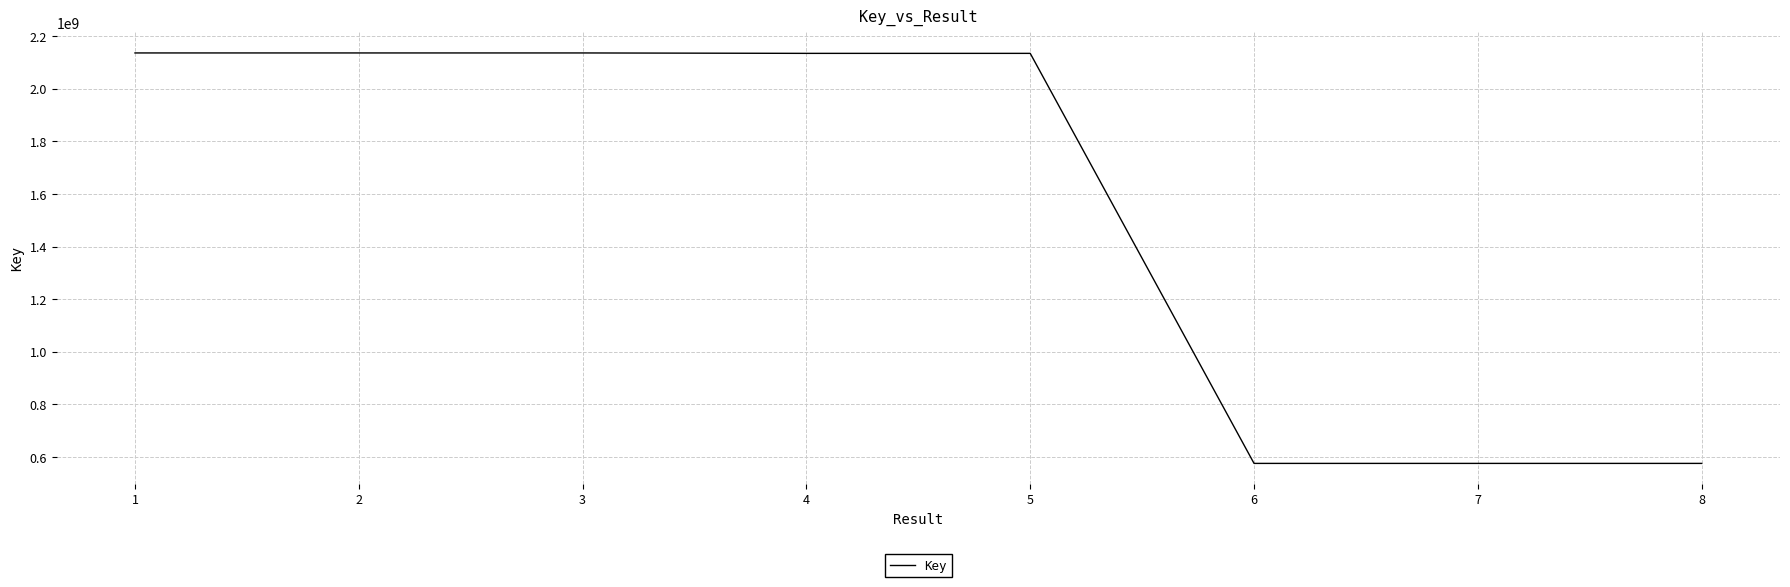

Approximately how many times larger is the value at 1 compared to 2?

1.0